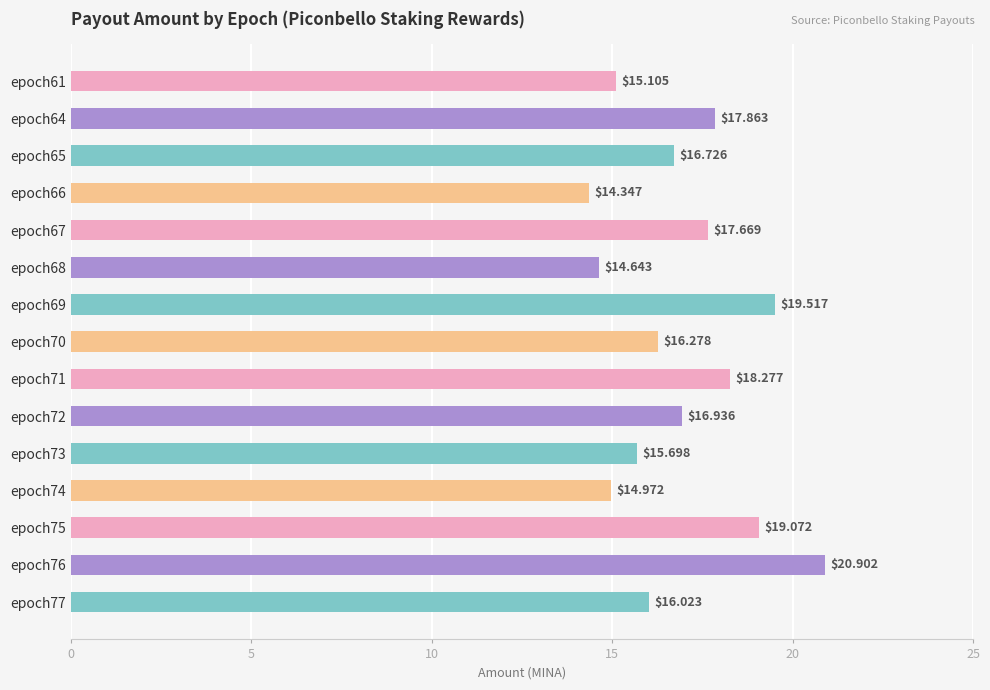

Rank the categories by value from lowest to highest.

epoch66, epoch68, epoch74, epoch61, epoch73, epoch77, epoch70, epoch65, epoch72, epoch67, epoch64, epoch71, epoch75, epoch69, epoch76